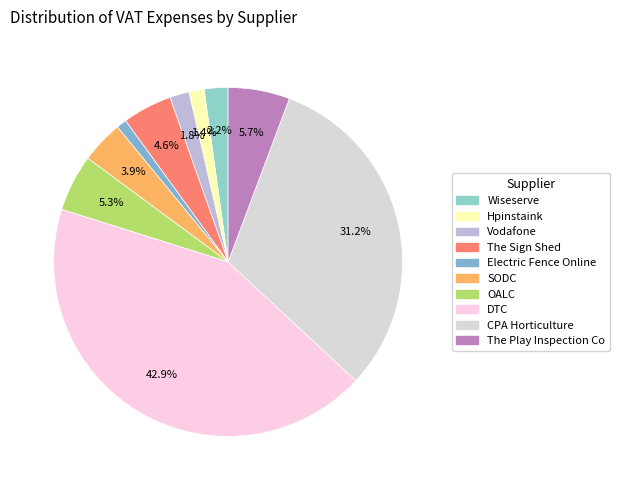

What percentage is the The Play Inspection Co slice, to the nearest percent?

6%